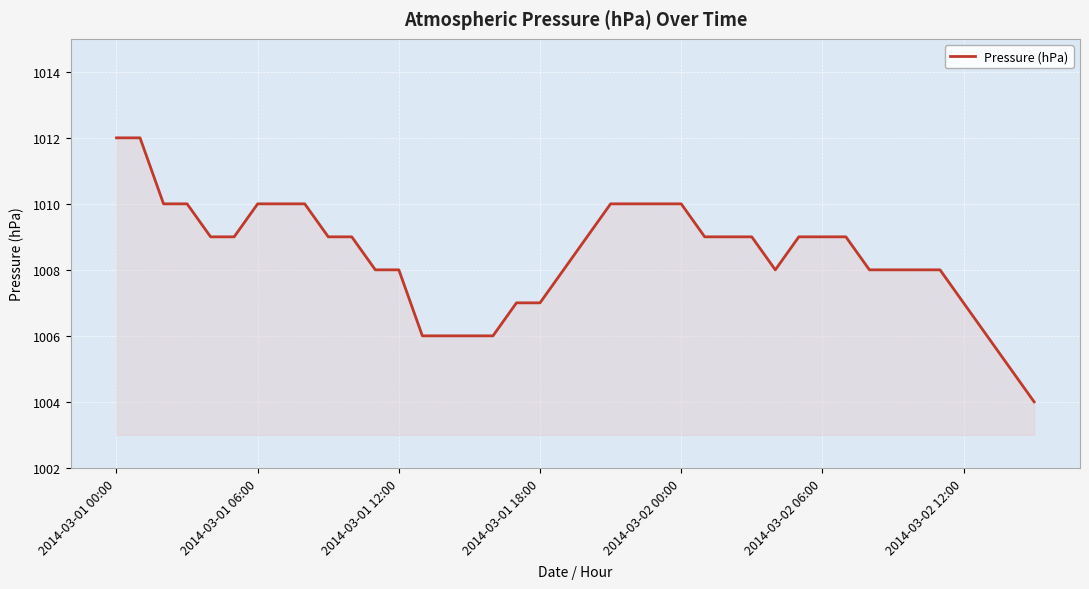

What is the difference between the maximum and minimum values?

8